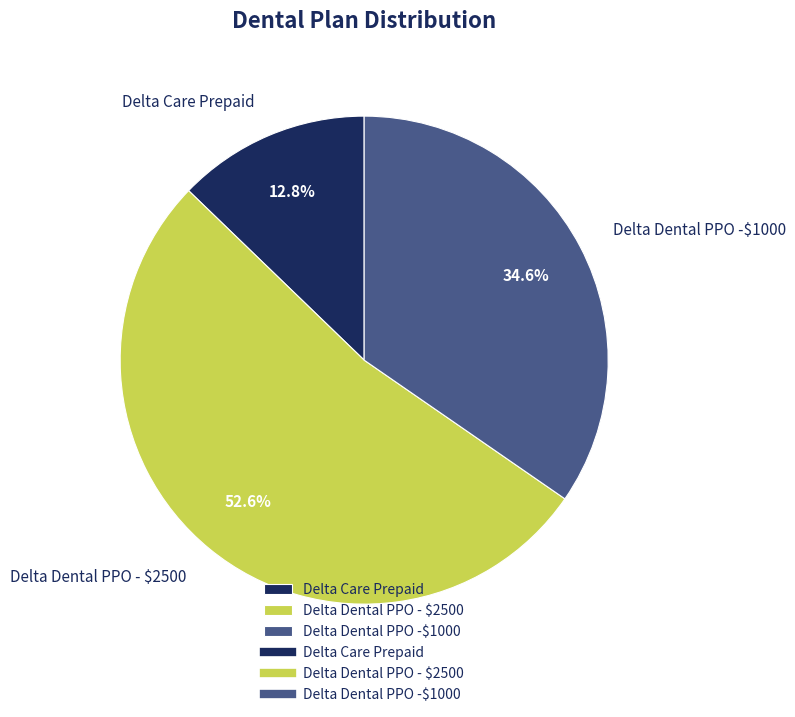

How many slices are in this pie chart?

3